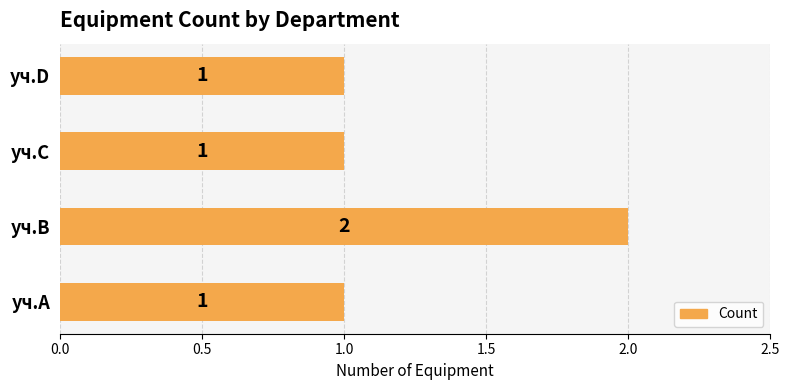

How many bars are there in total?

4